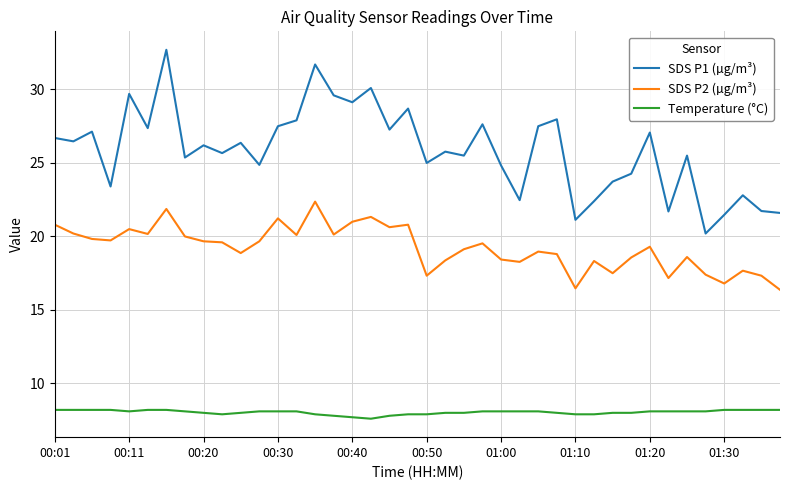

How many lines are shown in the chart?

3